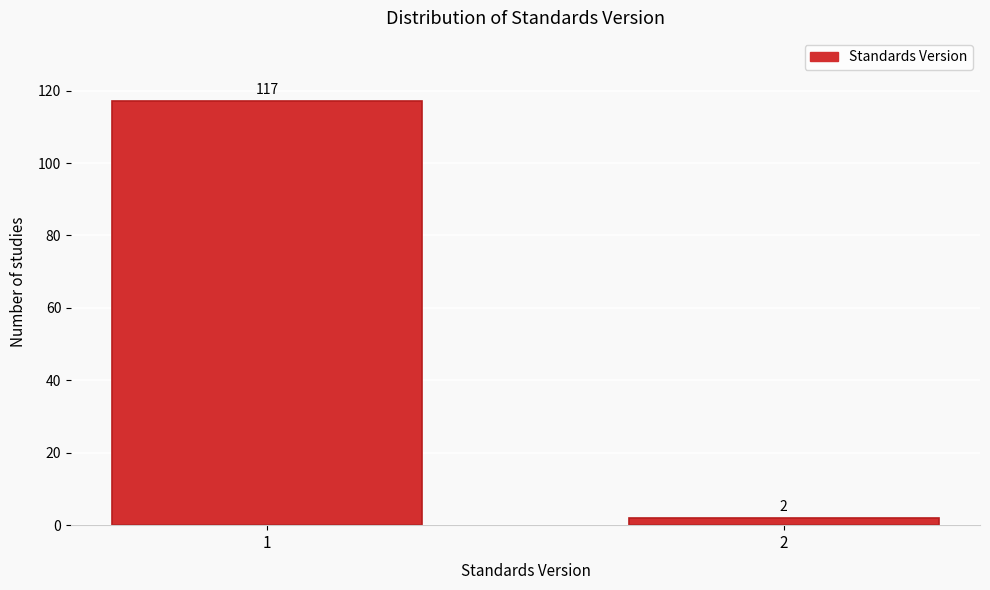

Reading left to right, transcribe all the data shown in this chart.

1=117	2=2